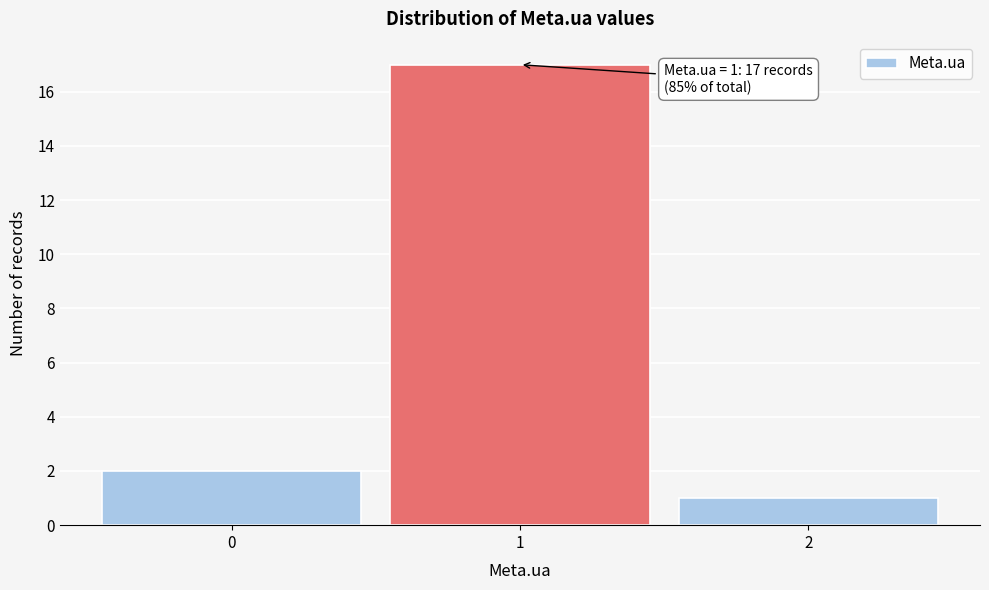

Over which range of the x-axis is the bar tallest?

0.5 to 1.5